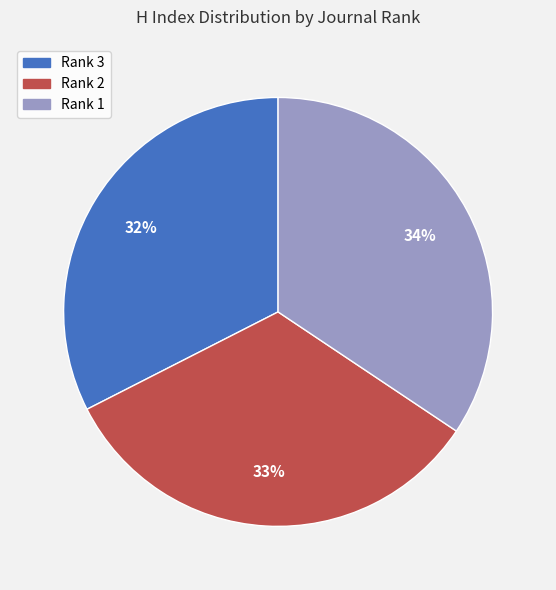

Is there any slice that represents more than half of the pie?

No